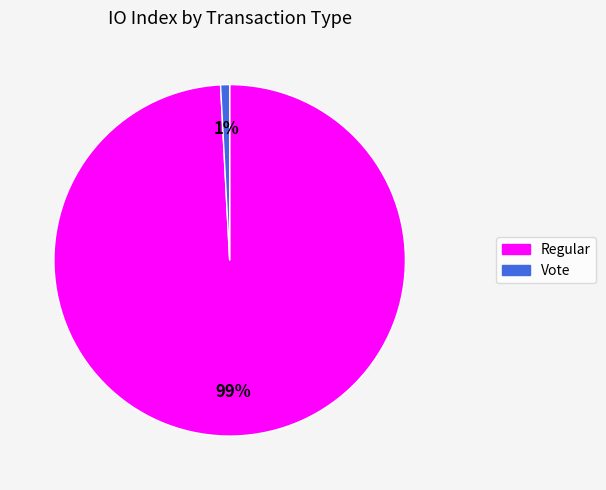

Which category has the smallest portion of the pie?

Vote